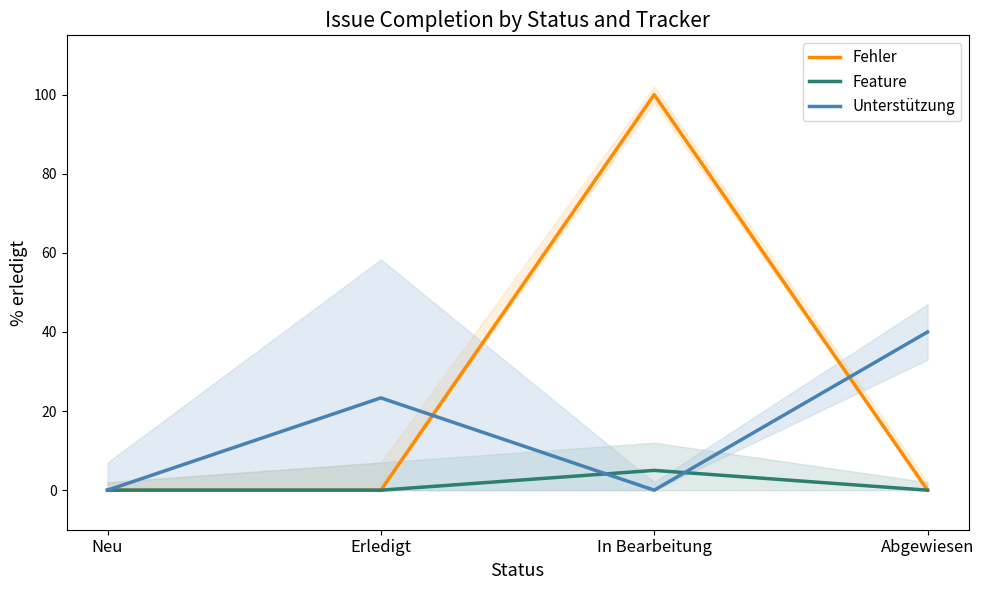

Count the Unterstützung values in the range 0 to 40.

4